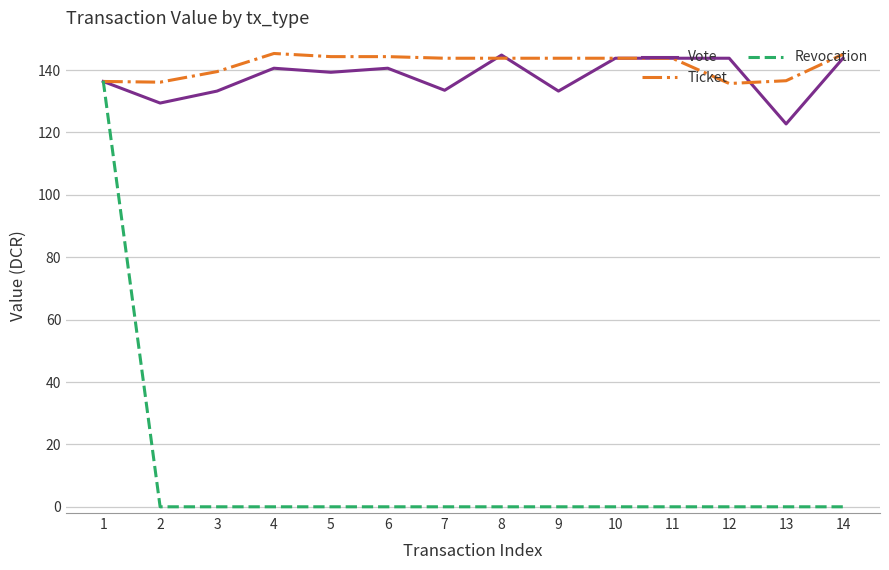

The value of Revocation at 13 is 51.6. True or false?

False